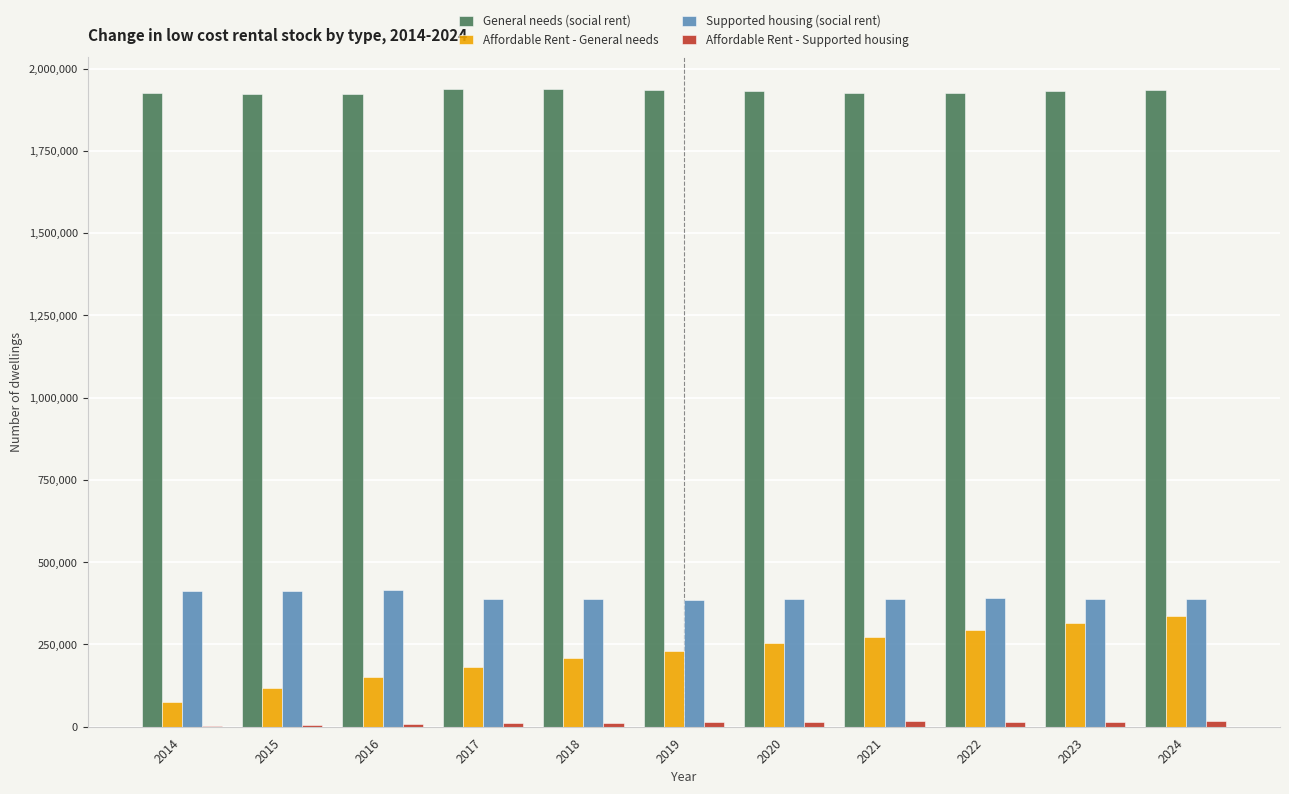

What is the spread (max minus min) of values at 2017?

1926823